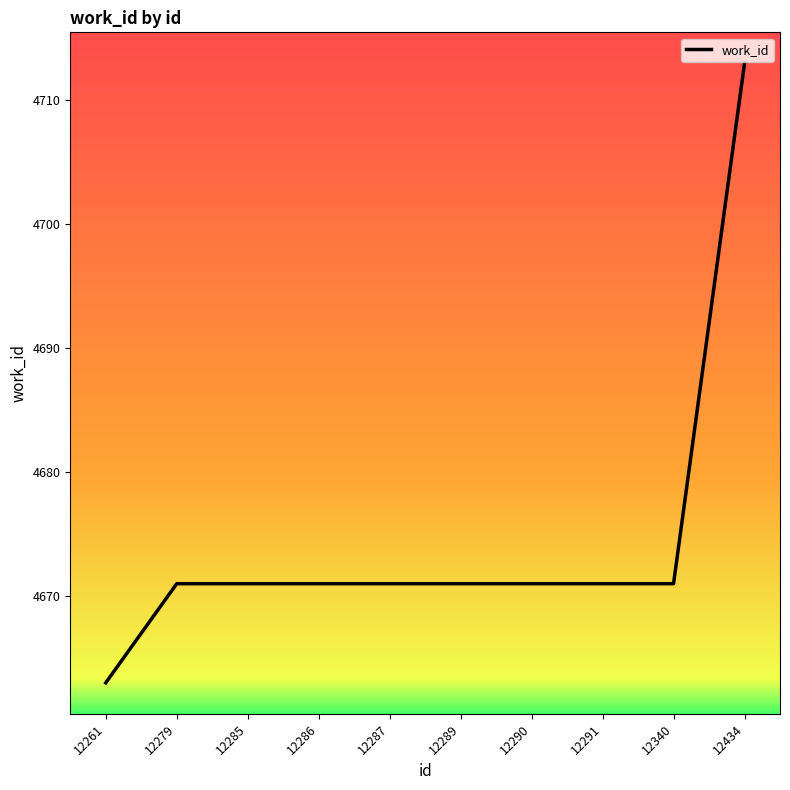

What is the difference between the maximum and minimum values?

50